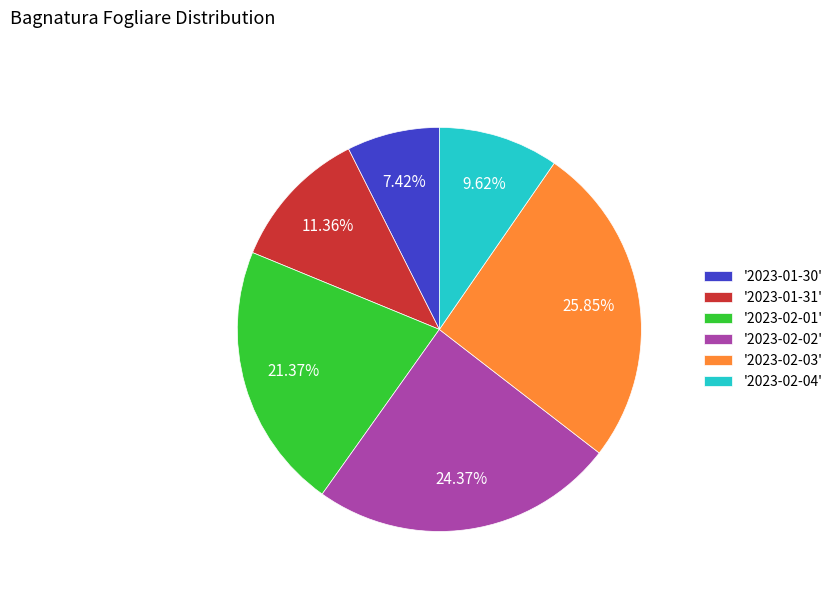

Rank the categories by value from highest to lowest.

'2023-02-03', '2023-02-02', '2023-02-01', '2023-01-31', '2023-02-04', '2023-01-30'